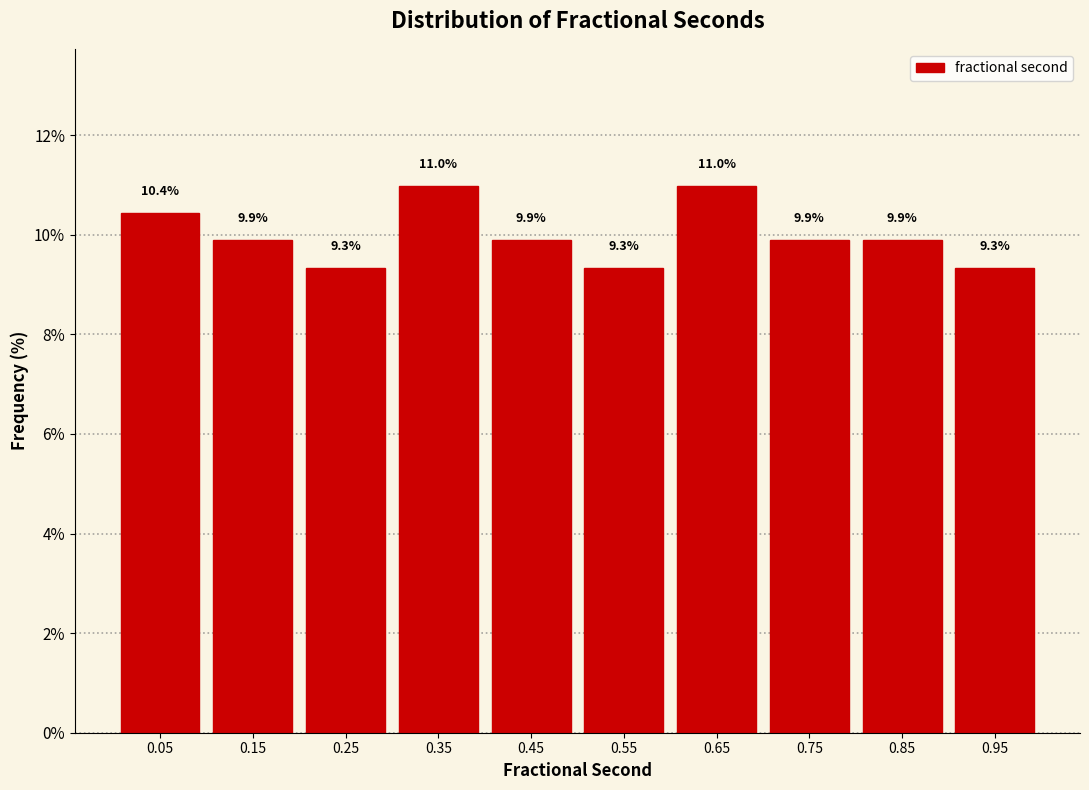

Reading left to right, list every bar in this chart as the range it spans on the x-axis followed by its height.

0.0 to 0.1: 10.4
0.1 to 0.2: 9.9
0.2 to 0.3: 9.3
0.3 to 0.4: 11.0
0.4 to 0.5: 9.9
0.5 to 0.6: 9.3
0.6 to 0.7: 11.0
0.7 to 0.8: 9.9
0.8 to 0.9: 9.9
0.9 to 1.0: 9.3